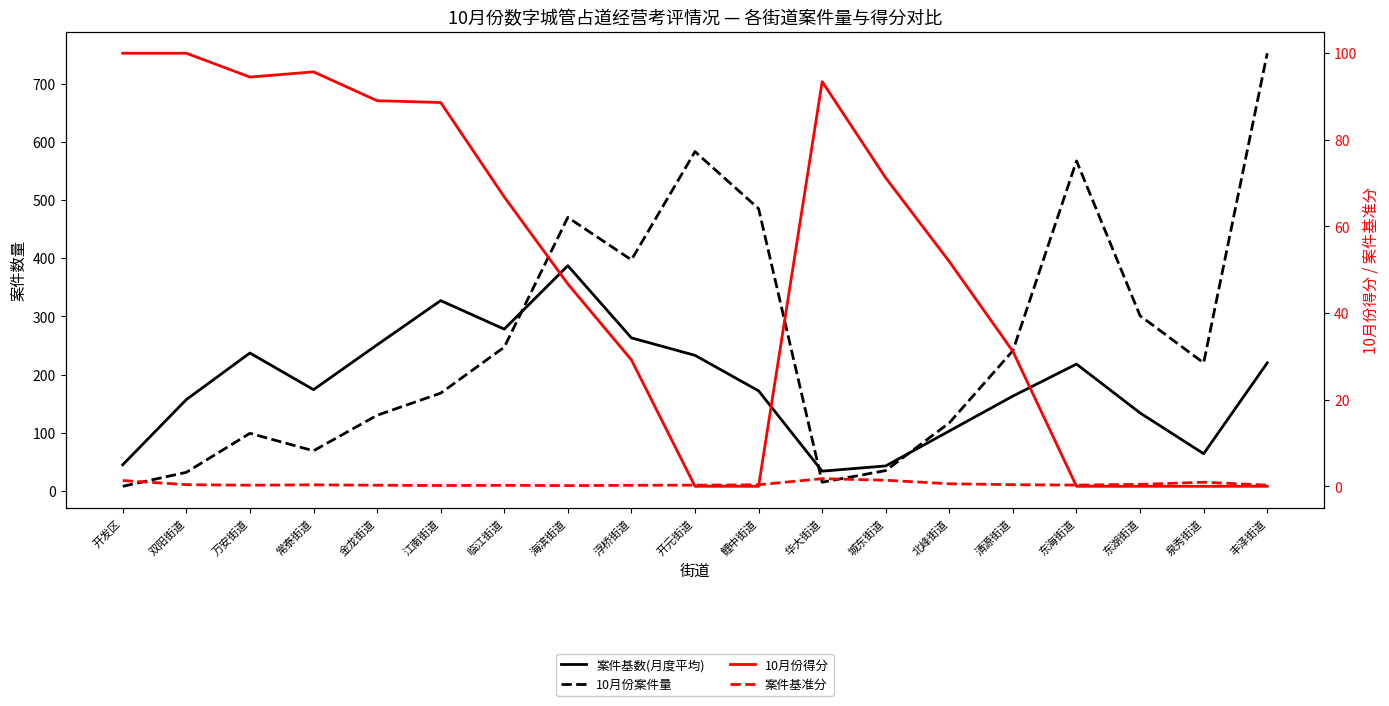

At 鲤中街道, list the series in order from smallest to largest.

10月份得分, 案件基准分, 案件基数(月度平均), 10月份案件量